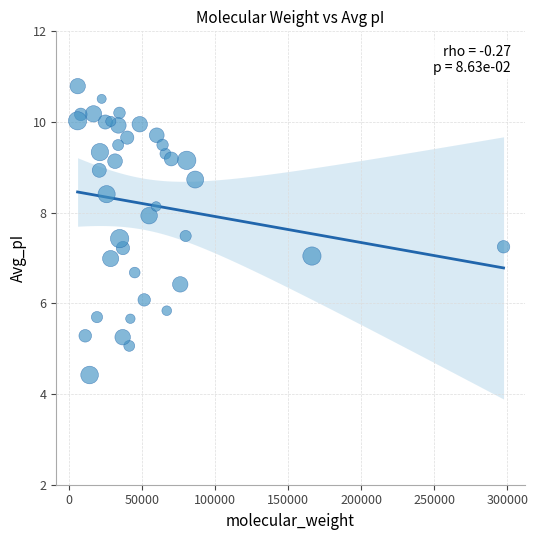

What is the range of X values (max minus min)?

291176.4